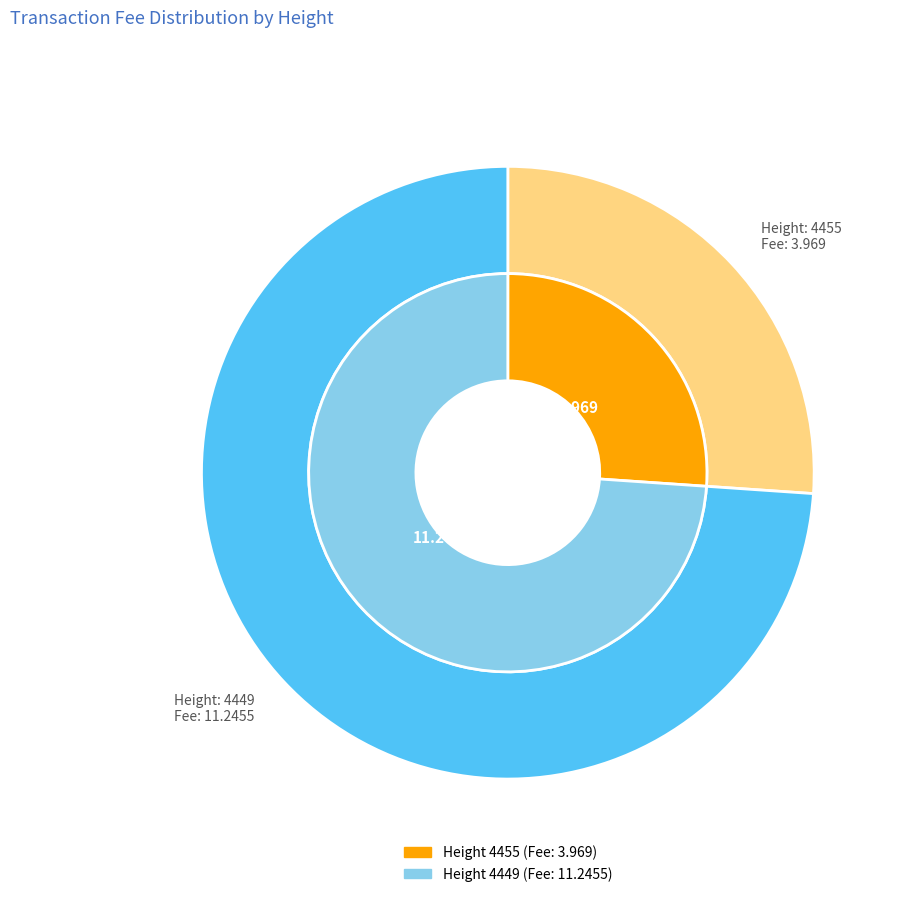

Is it true that 4449 is 74% of the pie?

True